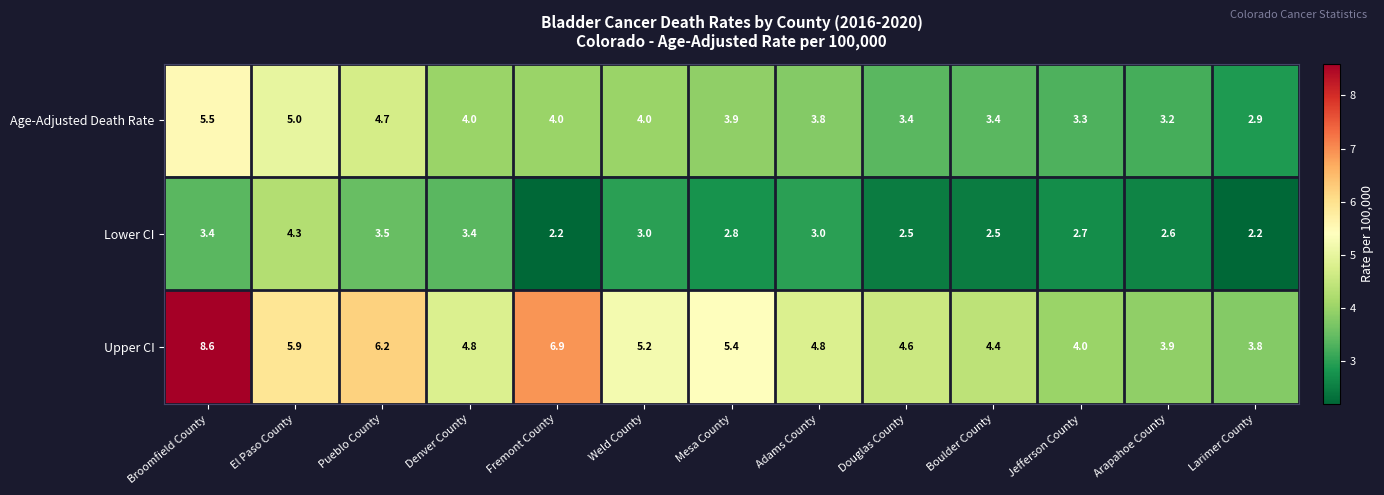

At which category is the sum across all series the highest?

Broomfield County